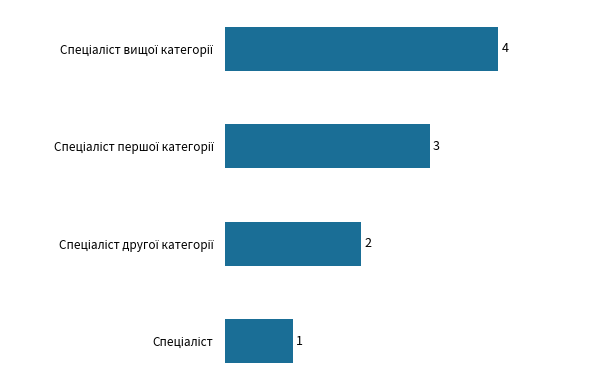

Count the values in the range 2 to 4.

3